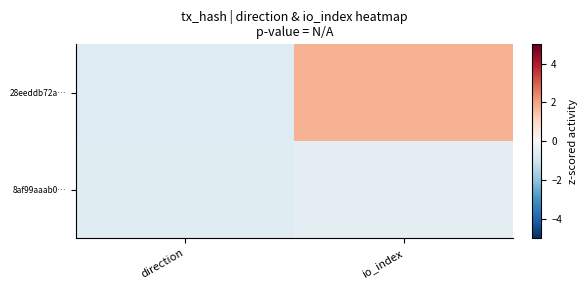

Which label corresponds to the largest value in the chart?

io_index